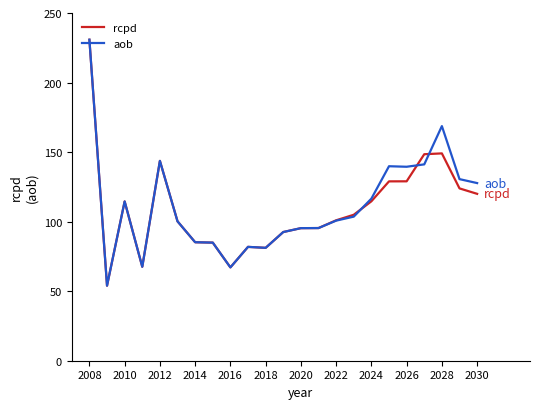

What is the minimum value for aob?

53.9